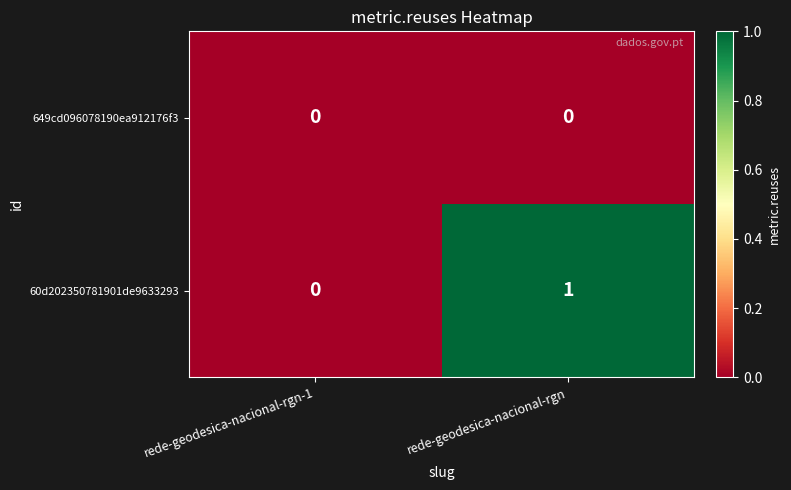

The 649cd096078190ea912176f3 series shows 0 at rede-geodesica-nacional-rgn-1. True or false?

True